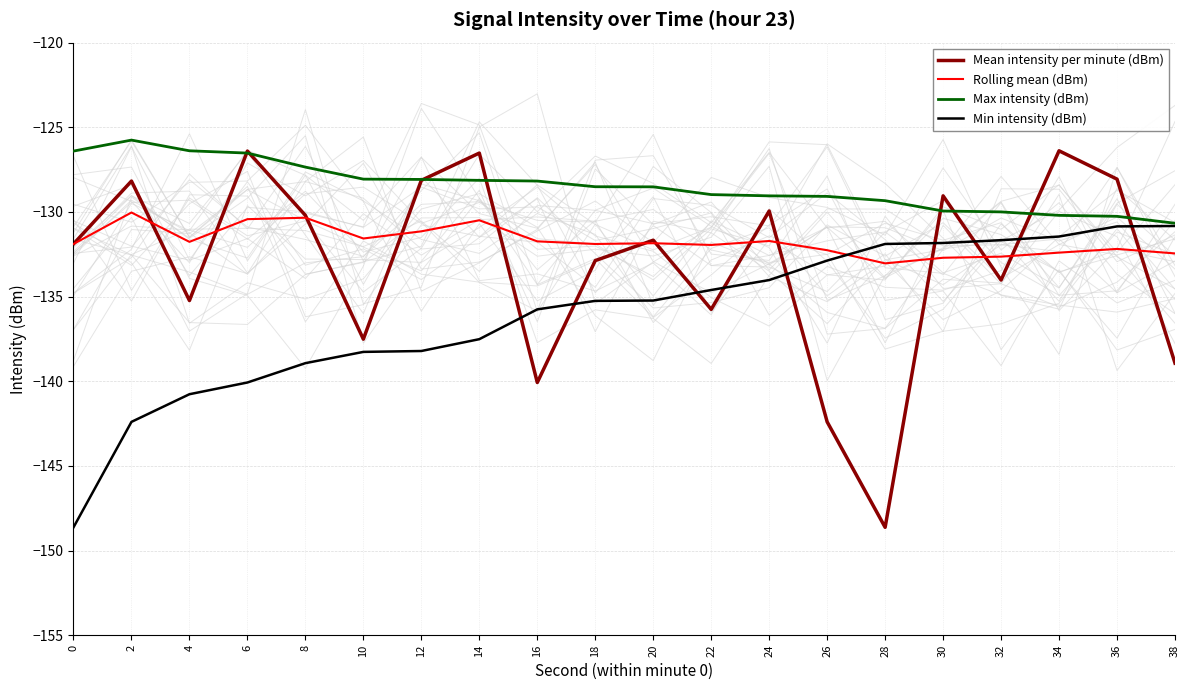

True or false: Min intensity (dBm) and Rolling mean (dBm) intersect in this chart.

True